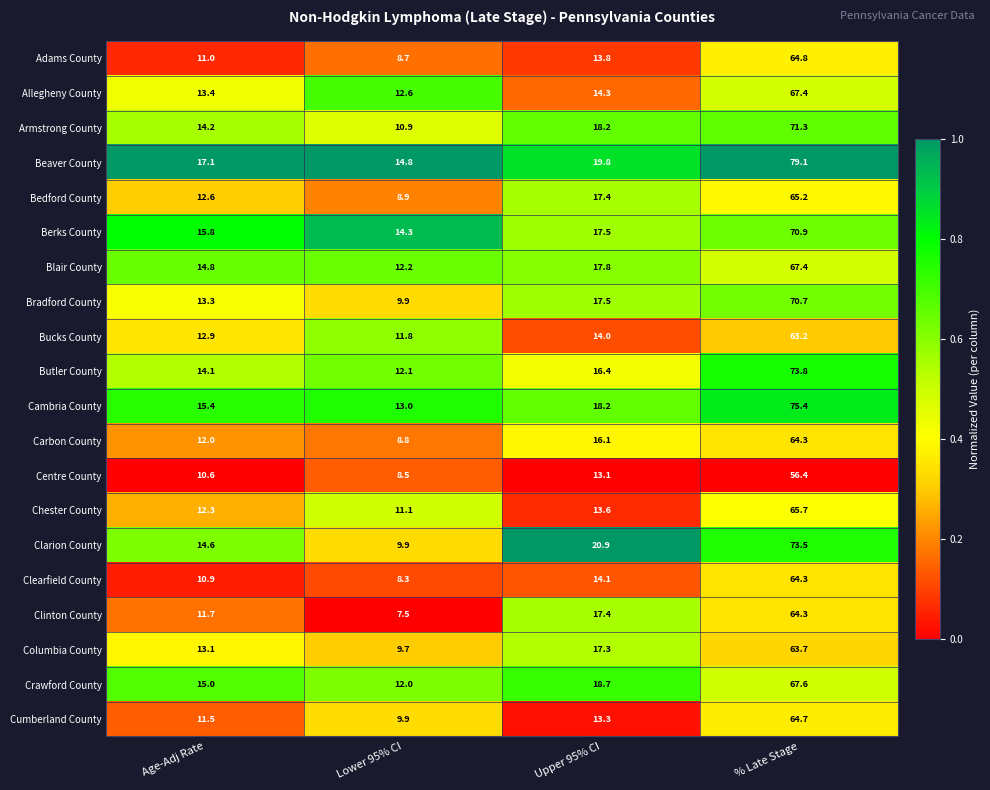

At which label does Butler County reach its peak?

% Late Stage